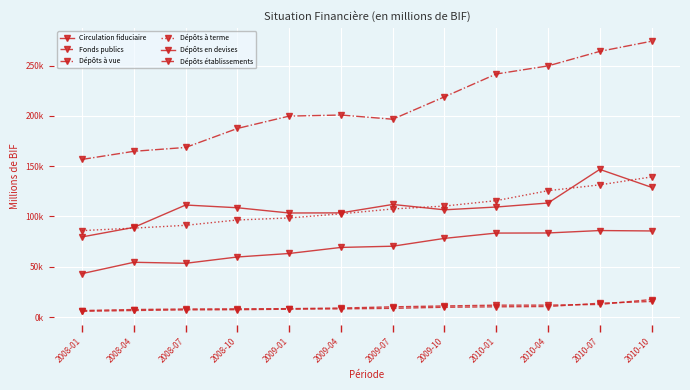

At how many categories does at least one series exceed 122677?

12